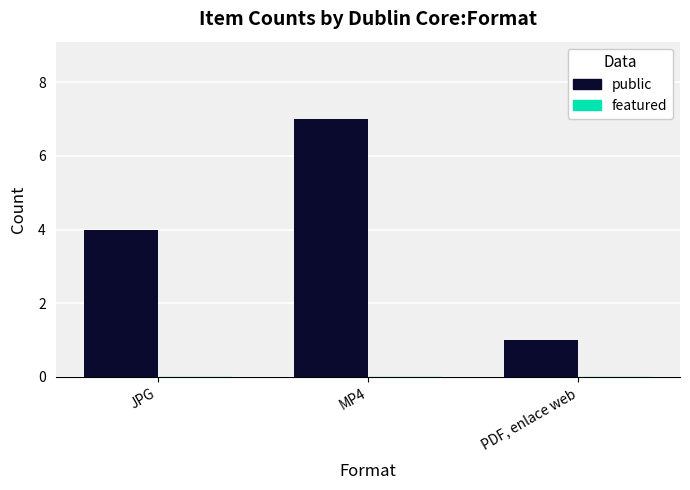

What is the change in value from JPG to PDF, enlace web?

-3